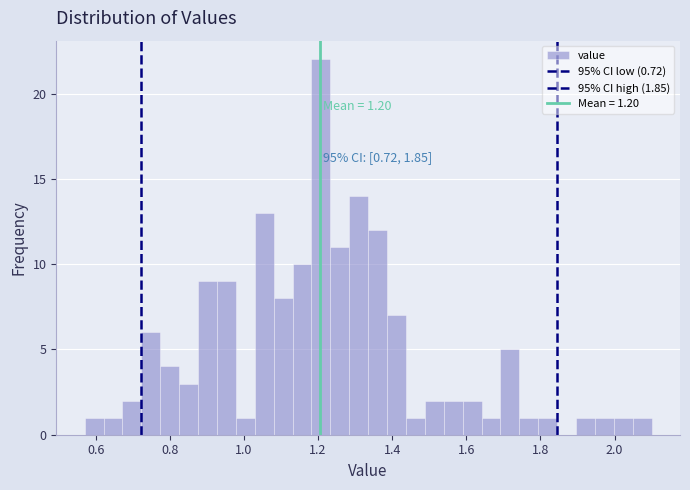

Read against the x-axis, roughly where is the centre of the tallest bar?

1.20